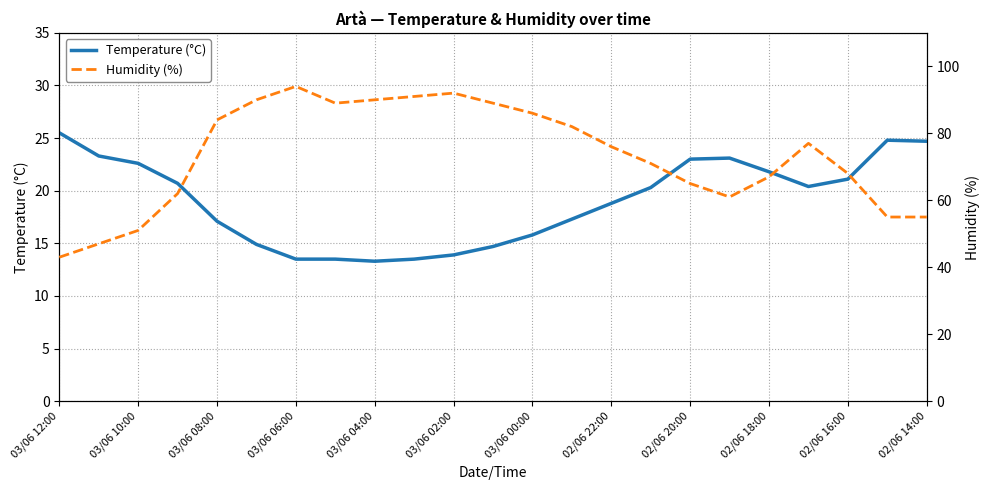

Which series has the largest total across all categories?

Humidity (%)